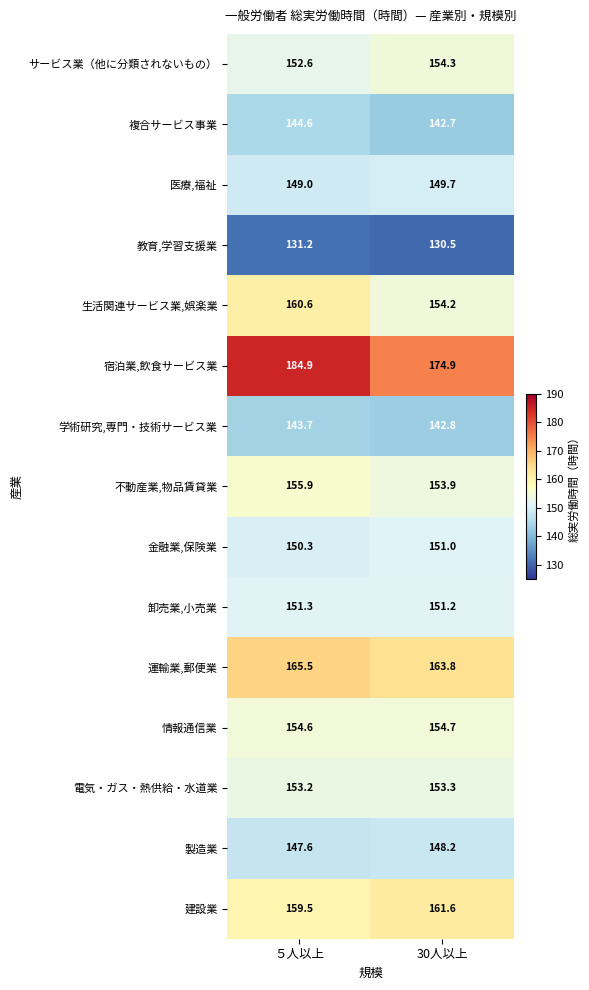

Reading left to right, extract all data points from this chart.

サービス業（他に分類されないもの）: ５人以上=152.6	30人以上=154.3
複合サービス事業: ５人以上=144.6	30人以上=142.7
医療,福祉: ５人以上=149.0	30人以上=149.7
教育,学習支援業: ５人以上=131.2	30人以上=130.5
生活関連サービス業,娯楽業: ５人以上=160.6	30人以上=154.2
宿泊業,飲食サービス業: ５人以上=184.9	30人以上=174.9
学術研究,専門・技術サービス業: ５人以上=143.7	30人以上=142.8
不動産業,物品賃貸業: ５人以上=155.9	30人以上=153.9
金融業,保険業: ５人以上=150.3	30人以上=151.0
卸売業,小売業: ５人以上=151.3	30人以上=151.2
運輸業,郵便業: ５人以上=165.5	30人以上=163.8
情報通信業: ５人以上=154.6	30人以上=154.7
電気・ガス・熱供給・水道業: ５人以上=153.2	30人以上=153.3
製造業: ５人以上=147.6	30人以上=148.2
建設業: ５人以上=159.5	30人以上=161.6